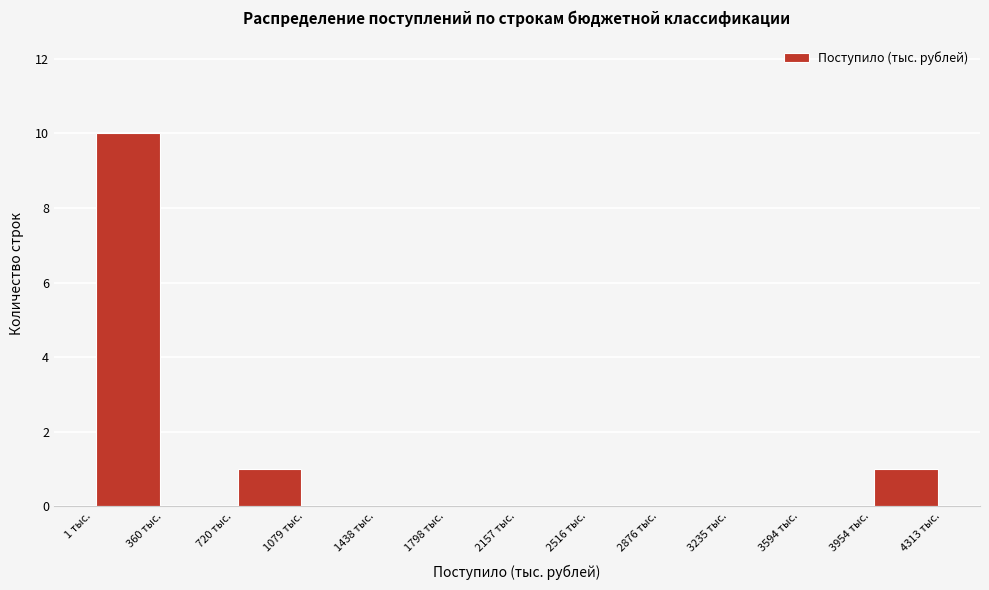

Which range on the x-axis has the tallest bar?

0 to 350